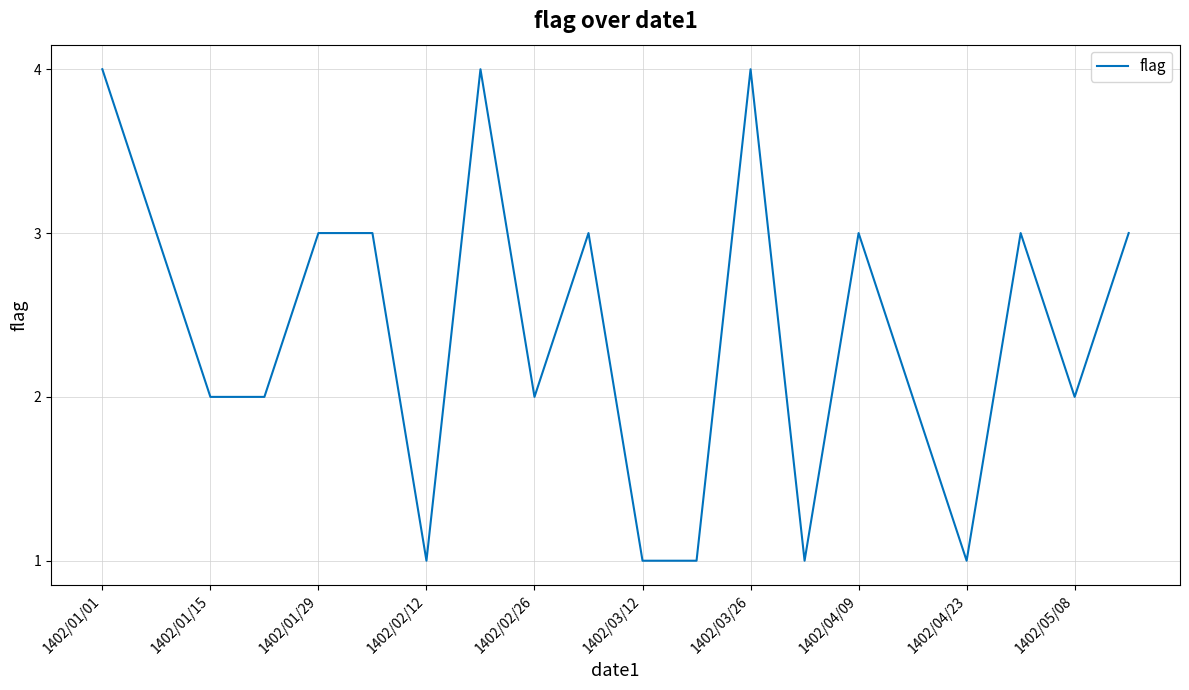

Is this an area chart (filled region under the line)?

No